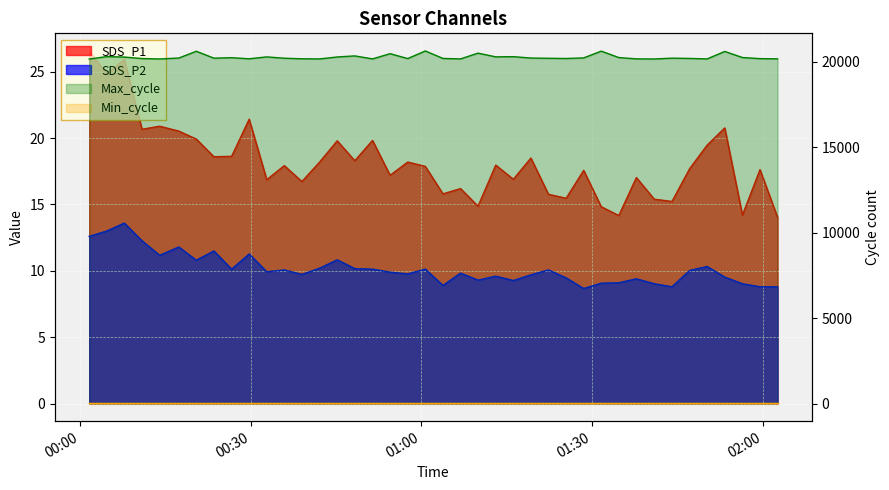

What is the minimum value for SDS_P2?

8.7